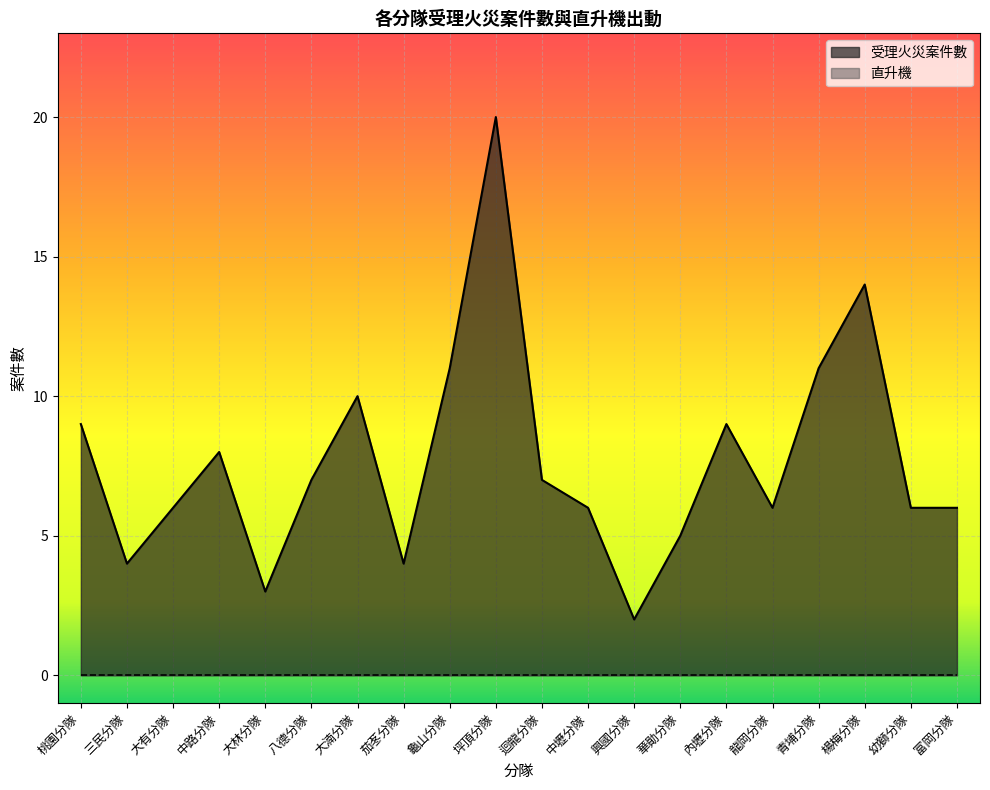

List the labels in order of value, largest first.

坪頂分隊, 楊梅分隊, 龜山分隊, 青埔分隊, 大湳分隊, 桃園分隊, 內壢分隊, 中路分隊, 八德分隊, 迴龍分隊, 大有分隊, 中壢分隊, 龍岡分隊, 幼獅分隊, 富岡分隊, 華勛分隊, 三民分隊, 茄苳分隊, 大林分隊, 興國分隊